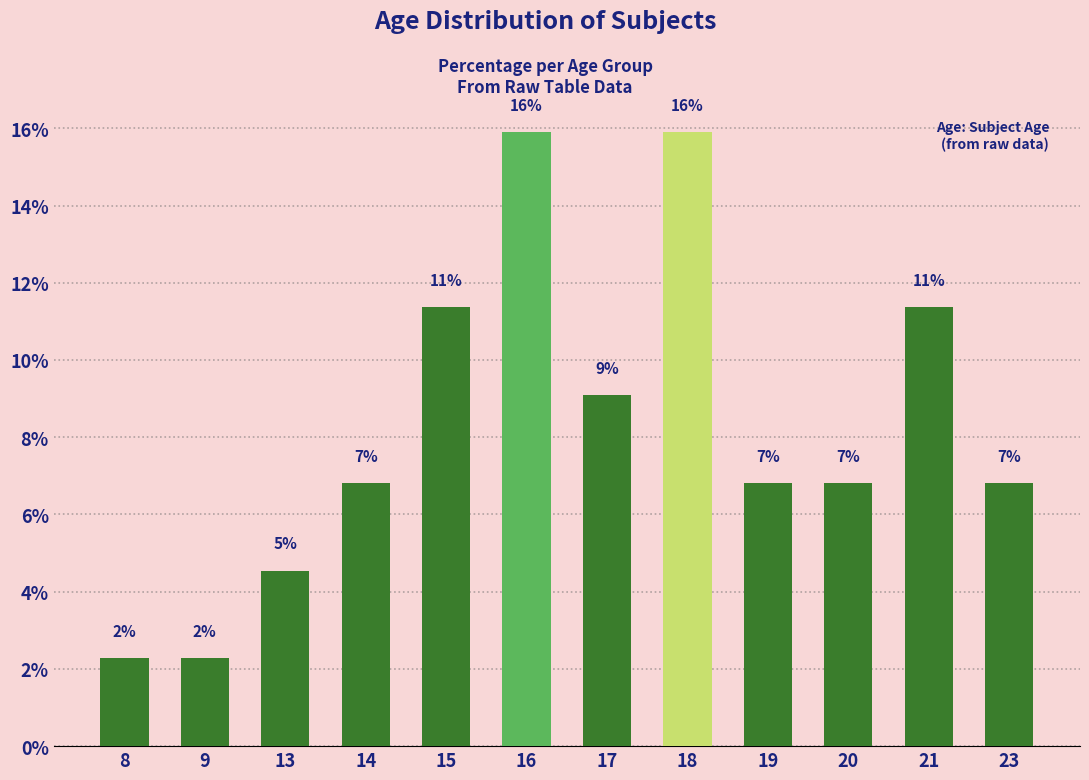

Reading left to right, extract all data points from this chart.

8=2.3	9=2.3	13=4.5	14=6.8	15=11.4	16=15.9	17=9.1	18=15.9	19=6.8	20=6.8	21=11.4	23=6.8